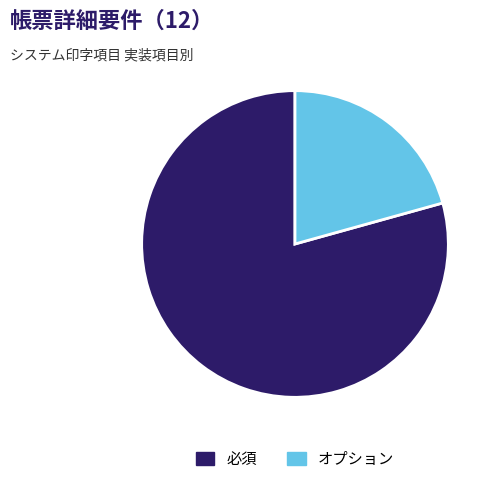

Do オプション and 必須 together represent more than half of the pie?

Yes